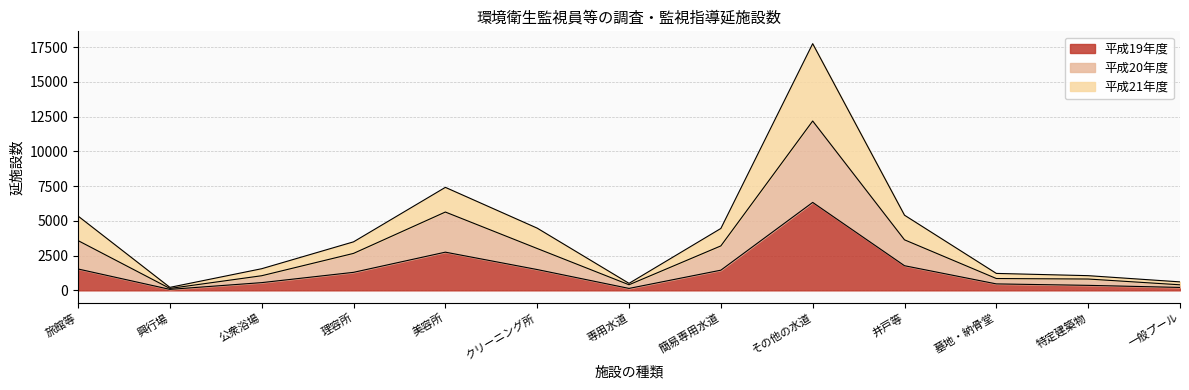

The 平成19年度 series shows 2749 at 美容所. True or false?

True